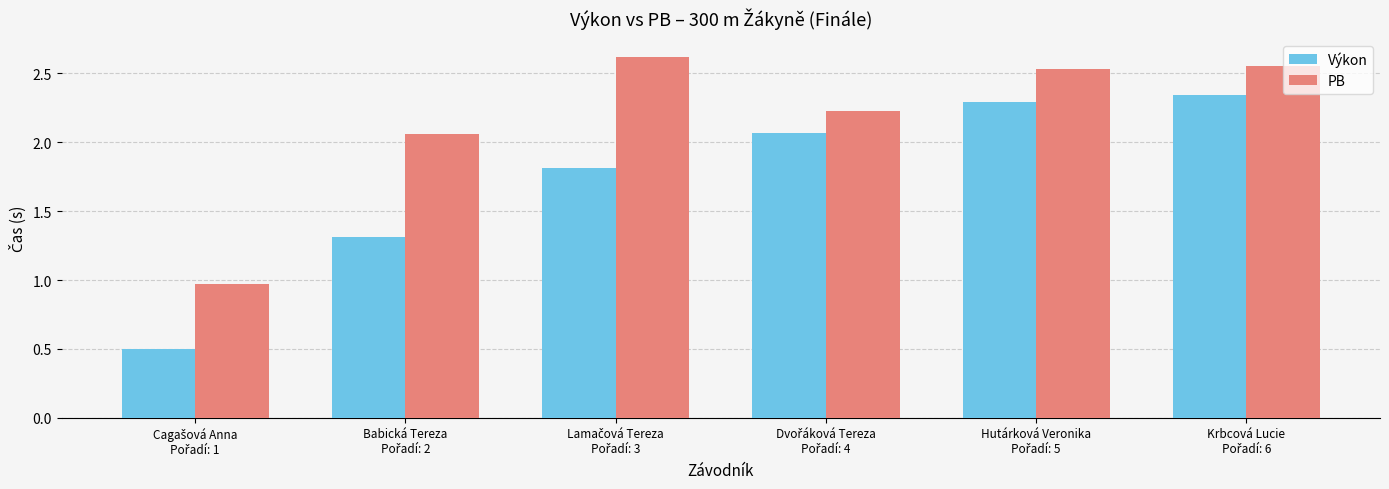

Rank the series by their average value, from highest to lowest.

PB, Výkon